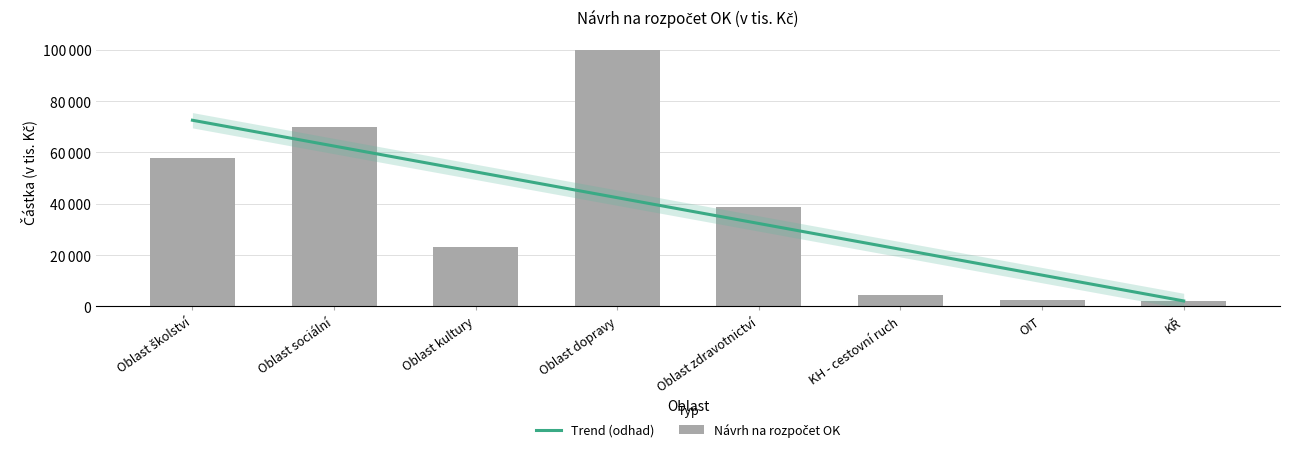

Reading right to left, extract all data points from this chart.

KŘ=2200	OIT=2400	KH - cestovní ruch=4400	Oblast zdravotnictví=38668	Oblast dopravy=100000	Oblast kultury=23000	Oblast sociální=70000	Oblast školství=58000